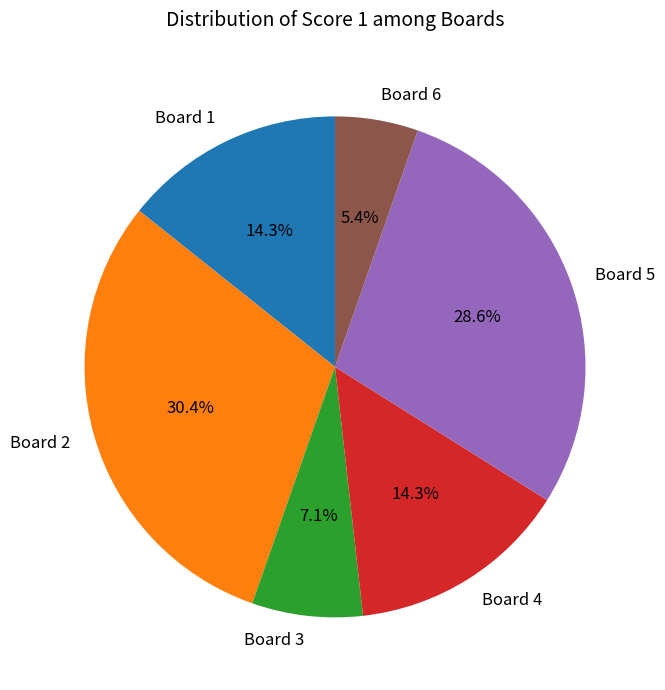

What is the total percentage of Board 5 and Board 2?

58.9%